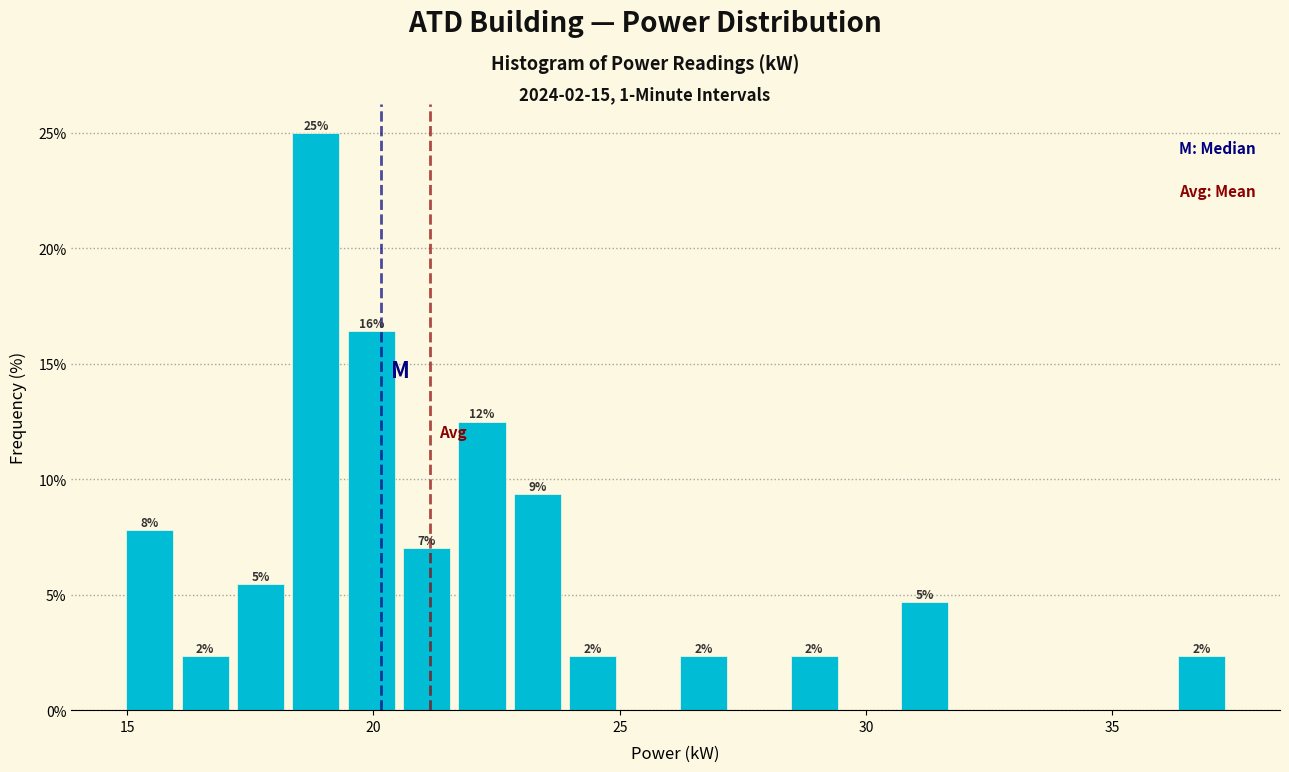

Around what value on the x-axis is the tallest bar? Give the approximate position of its centre, as read against the axis.

19.0